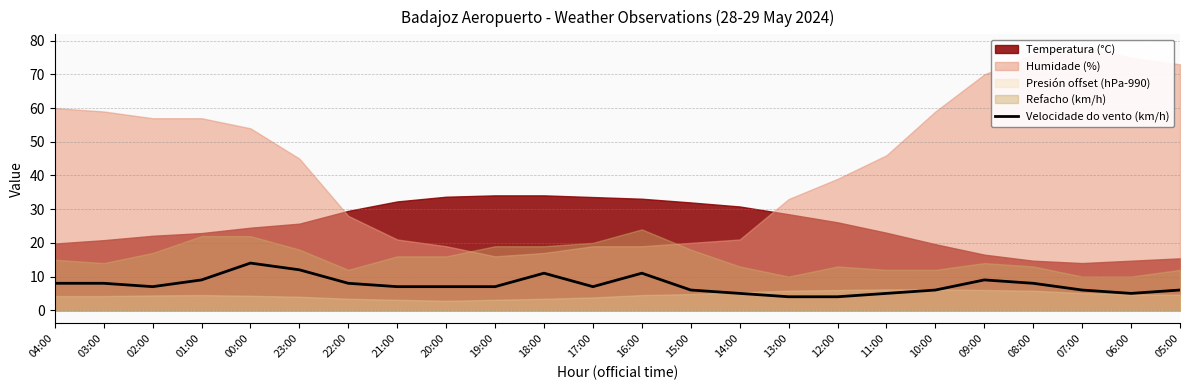

What position from the right is 22:00?

18